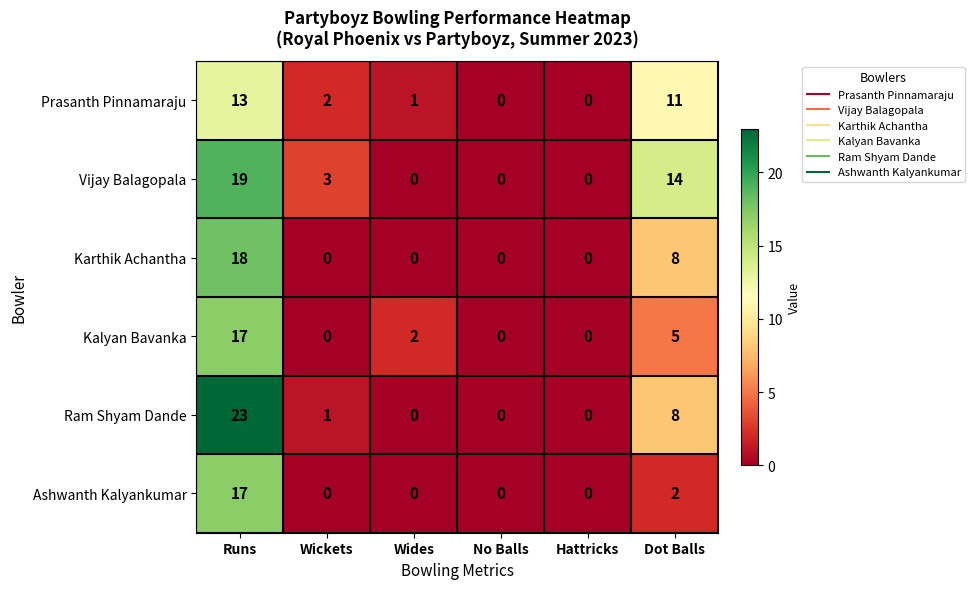

Is it true that Prasanth Pinnamaraju equals 7 at Dot Balls?

False